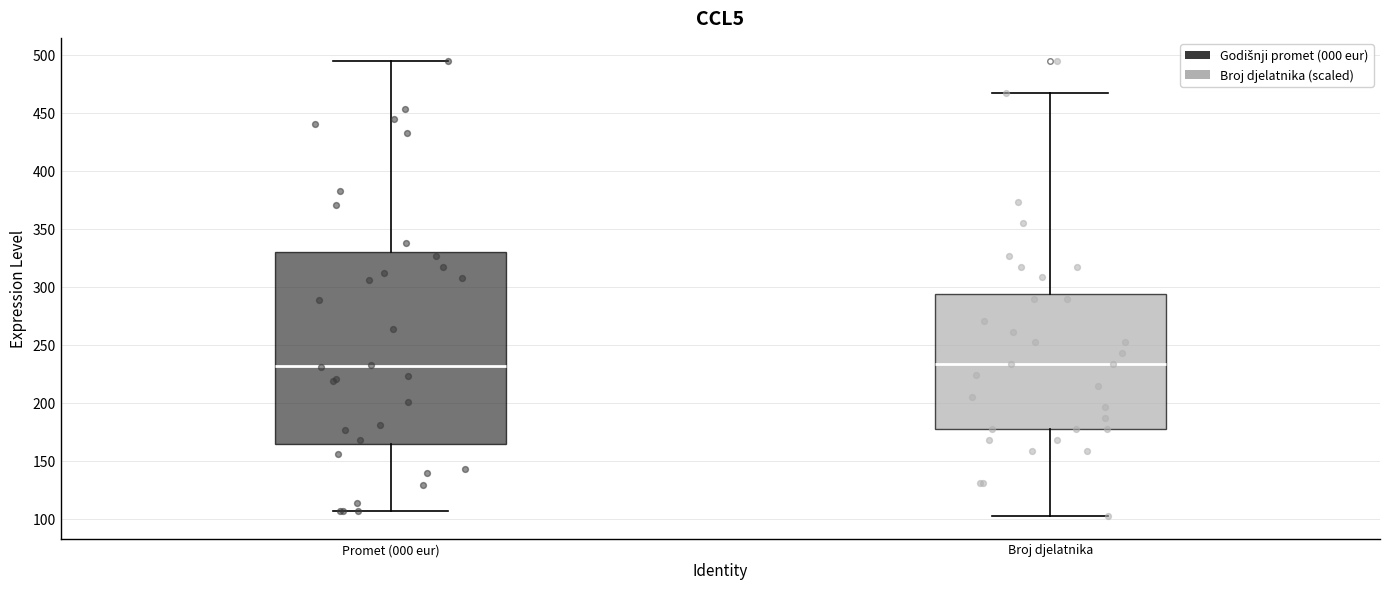

Reading left to right, transcribe this box plot: for each box, give where its median line is, the range the box spans, and where its two whiskers end, as read against the y-axis. The values are not printed on the chart, so give them approximately, as read against the axis.

Promet (000 eur): median 230, box 165 to 330, whiskers 105 to 495
Broj djelatnika: median 235, box 175 to 295, whiskers 105 to 465